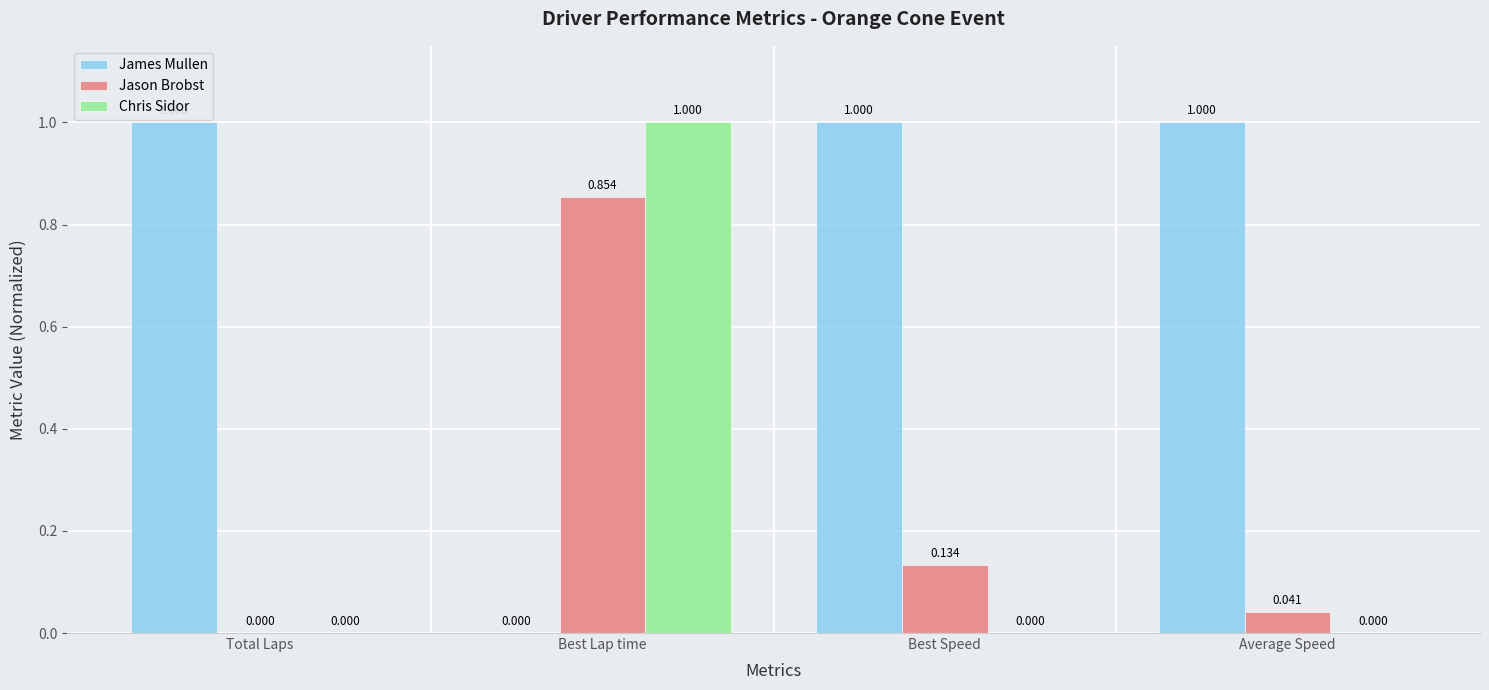

What is the sum of all Jason Brobst values?

1.0